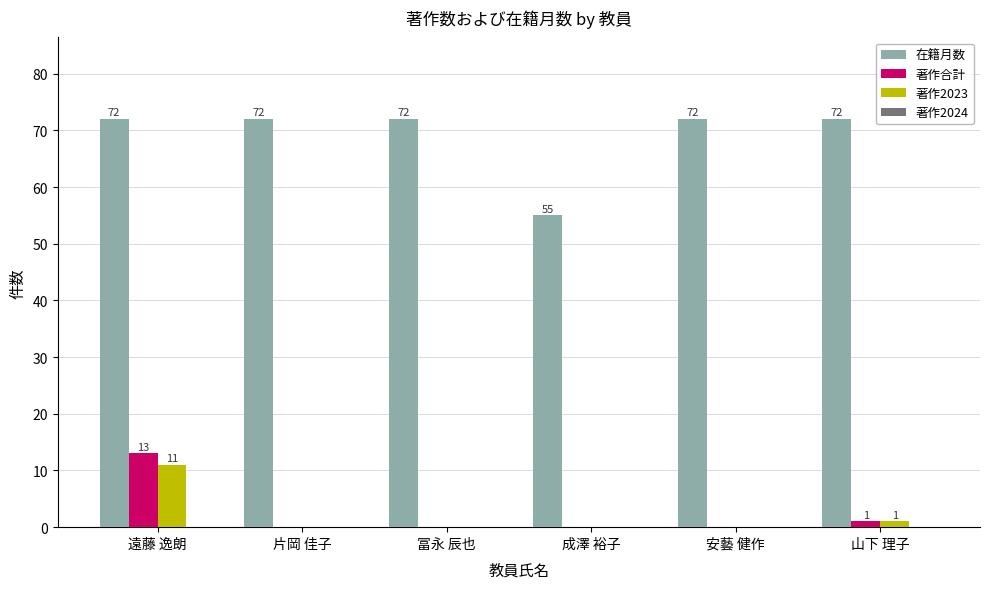

Which series has the largest total across all categories?

在籍月数